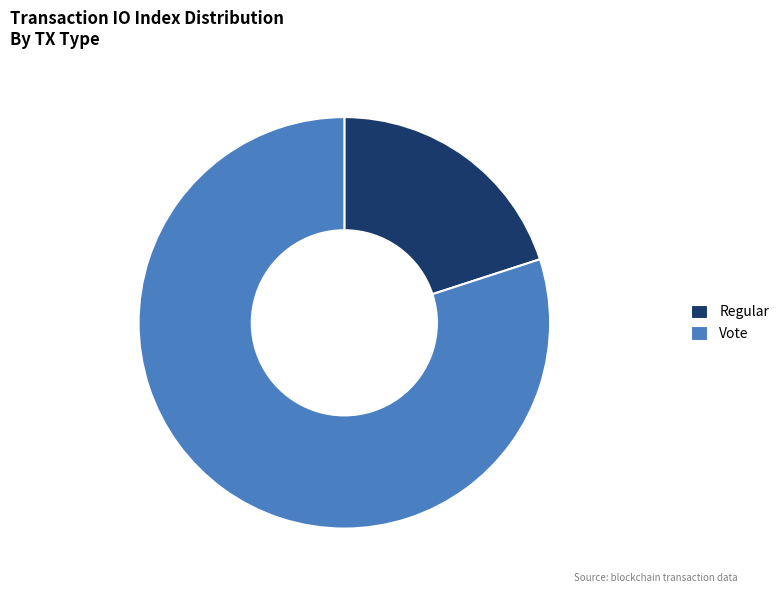

Does Vote represent more than half of the total?

Yes